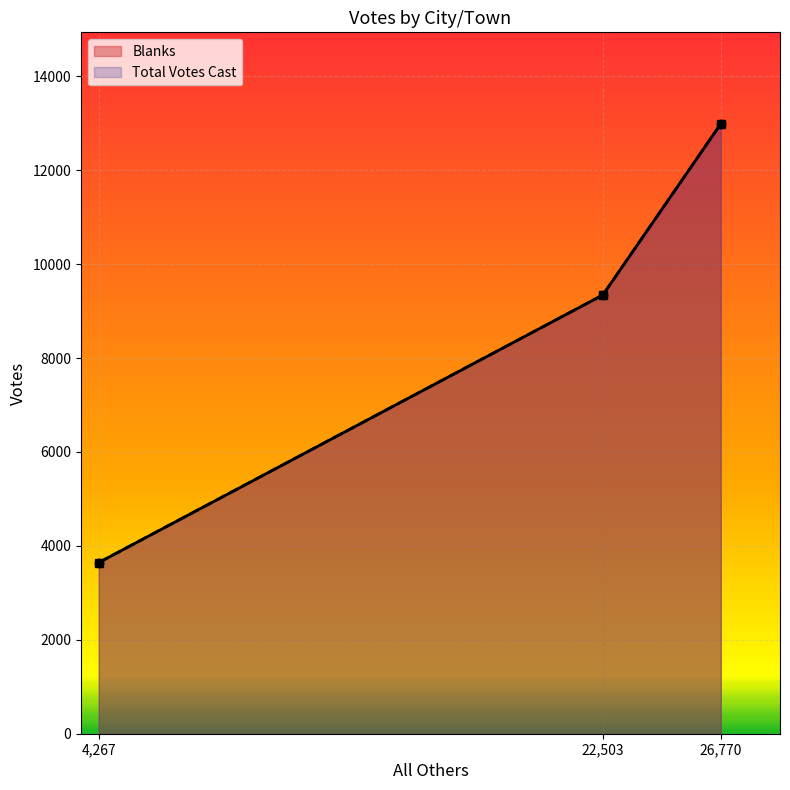

What position from the right is 26,770?

1